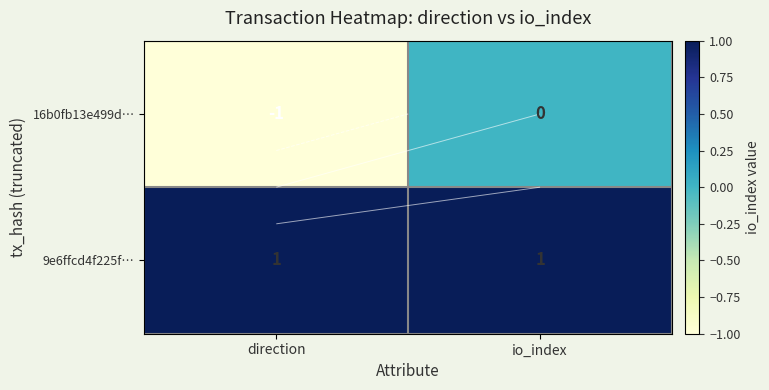

At direction, list the series in order from smallest to largest.

16b0fb13e499d…, 9e6ffcd4f225f…